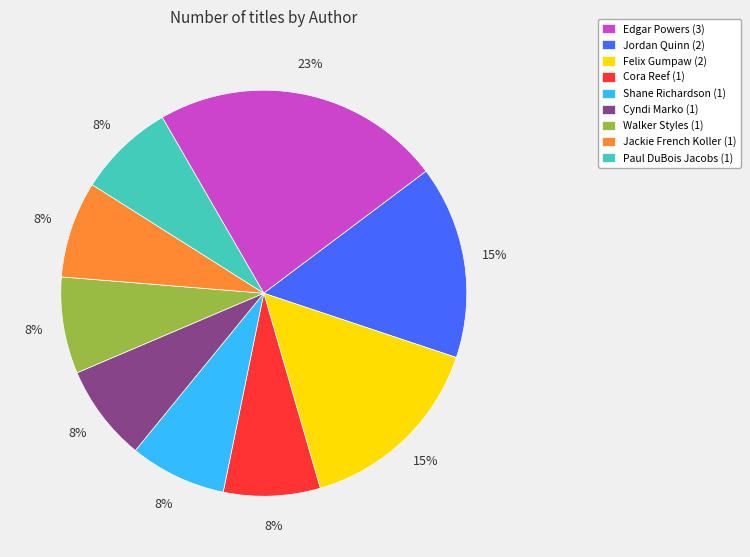

Is there any slice that represents more than half of the pie?

No